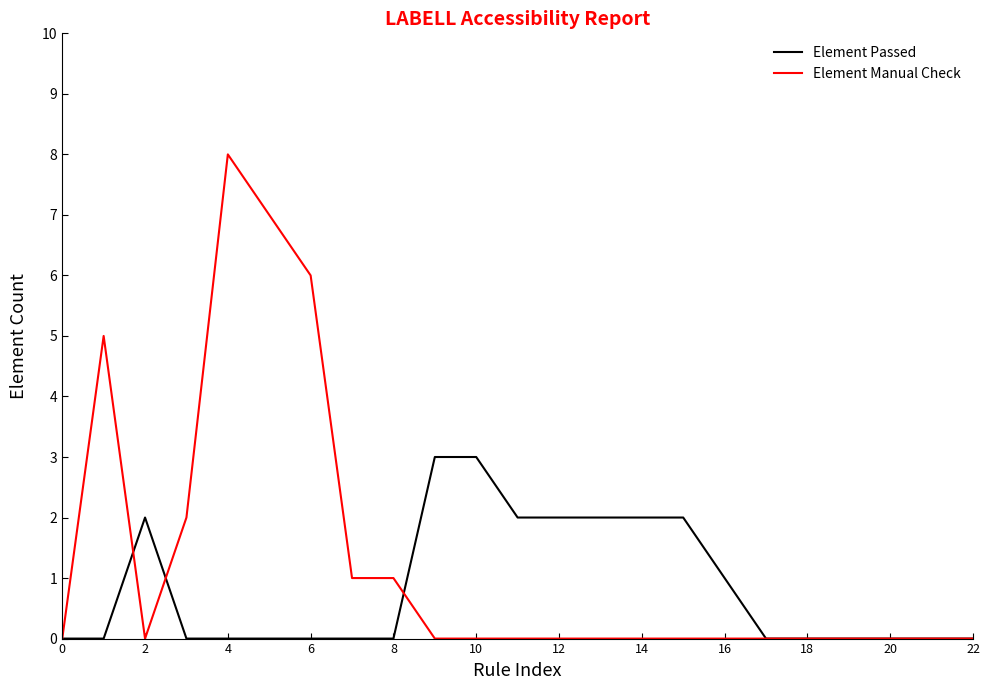

What is the highest value of the Element Passed series?

3